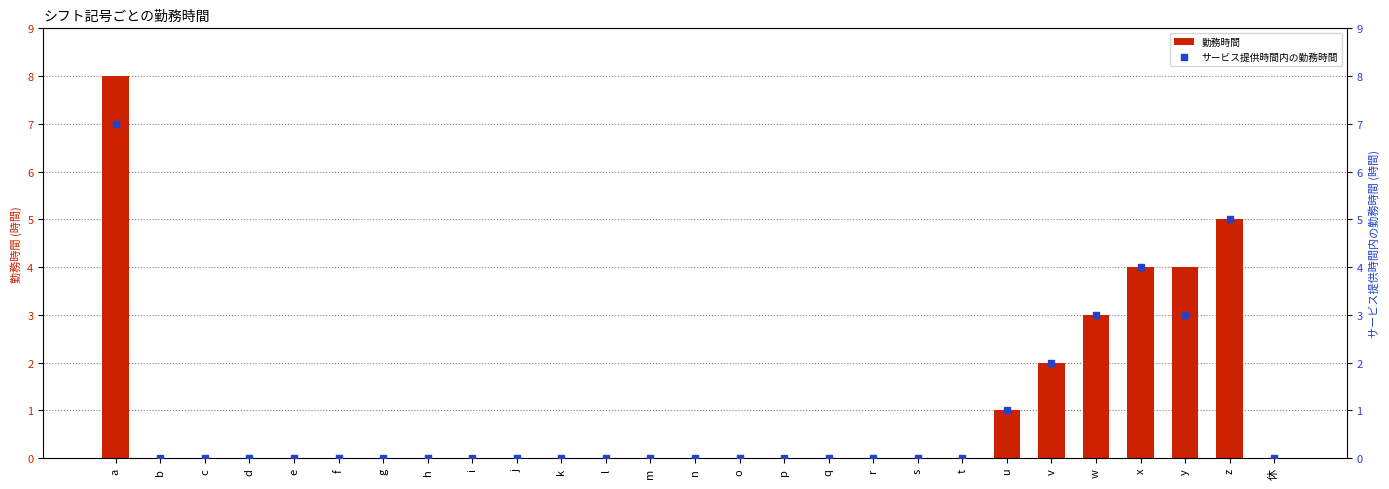

Which series reaches the maximum Y coordinate?

勤務時間